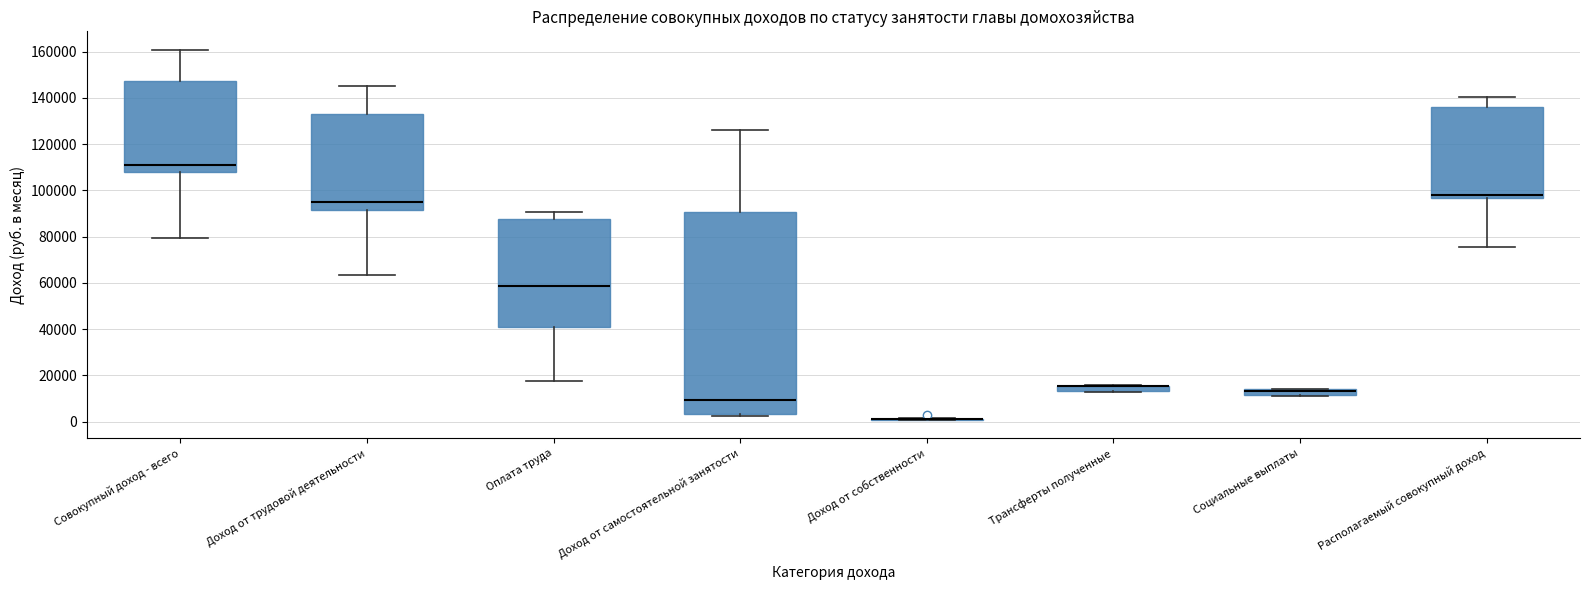

Which box is the tallest, from its lower edge to its upper edge?

Доход от самостоятельной занятости